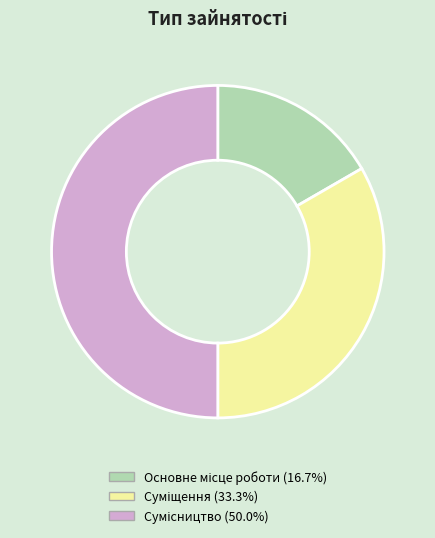

Which slice is the smallest?

Основне місце роботи